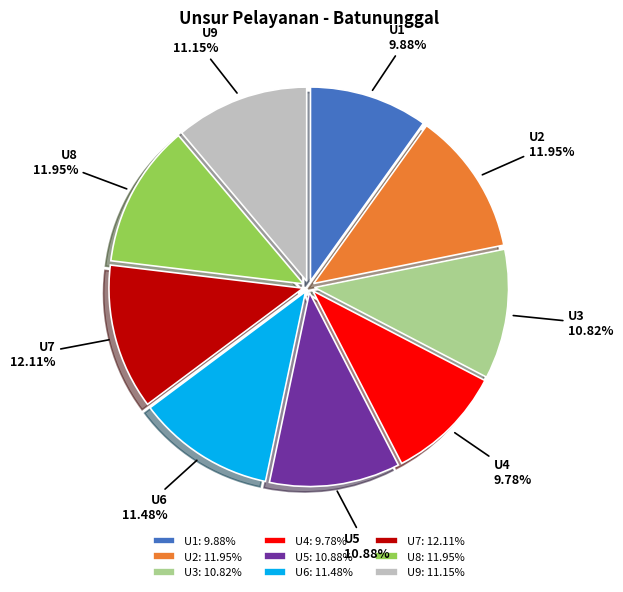

How many slices are in this pie chart?

9